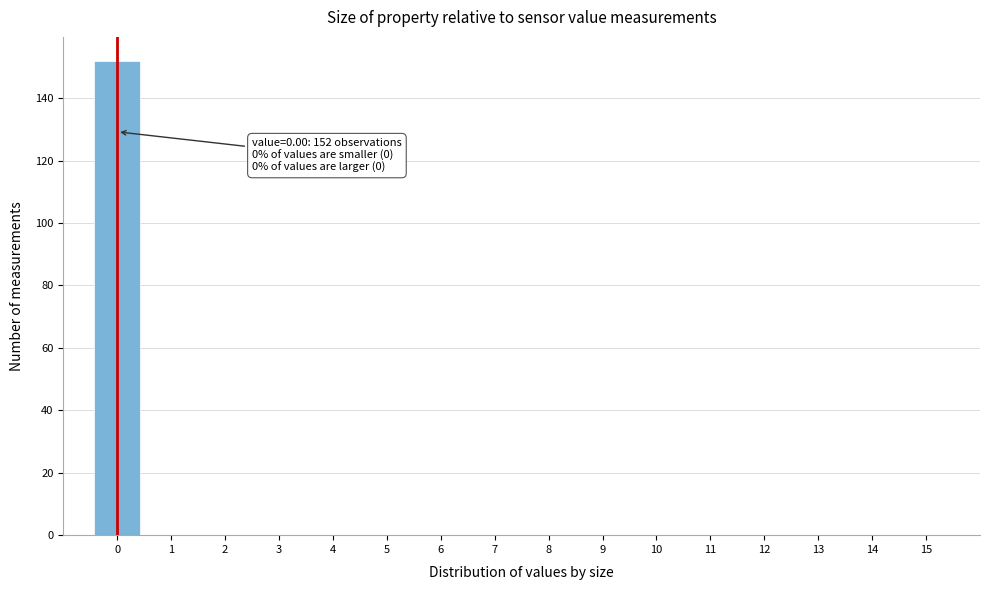

Over which range of the x-axis is the bar tallest?

-0.5 to 0.5